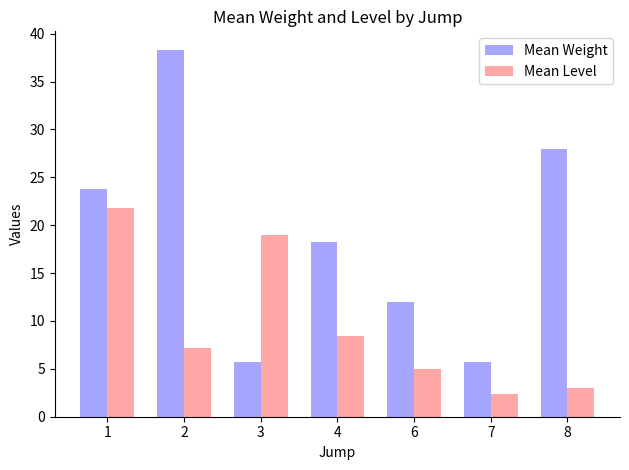

True or false: Mean Weight has a value of 23.8 at 1.

True